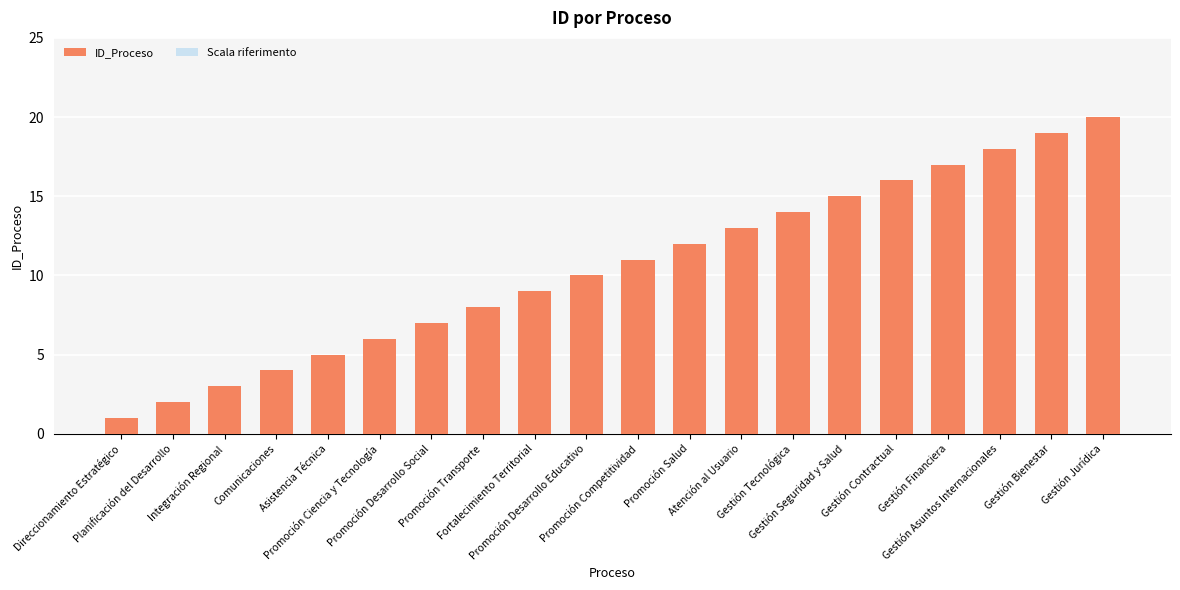

List the labels in order of ID_Proceso value, smallest first.

Direccionamiento Estratégico, Planificación del Desarrollo, Integración Regional, Comunicaciones, Asistencia Técnica, Promoción Ciencia y Tecnología, Promoción Desarrollo Social, Promoción Transporte, Fortalecimiento Territorial, Promoción Desarrollo Educativo, Promoción Competitividad, Promoción Salud, Atención al Usuario, Gestión Tecnológica, Gestión Seguridad y Salud, Gestión Contractual, Gestión Financiera, Gestión Asuntos Internacionales, Gestión Bienestar, Gestión Jurídica